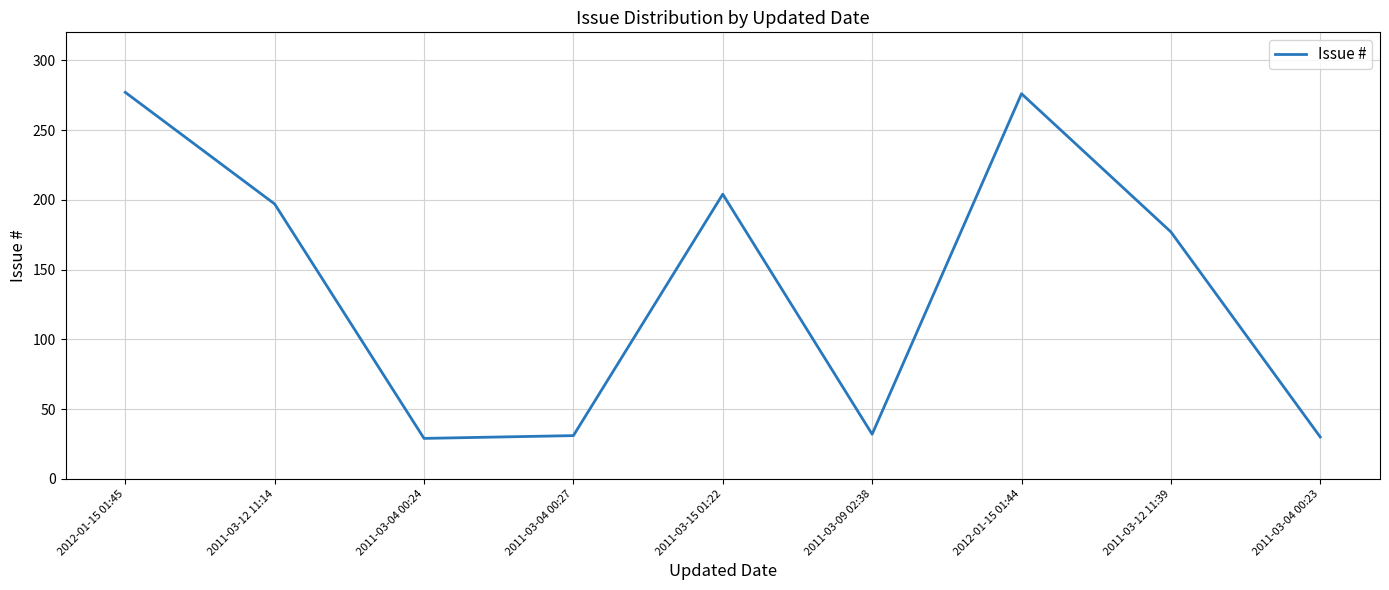

The chart shows a value of 204 at 2011-03-15 01:22. True or false?

True